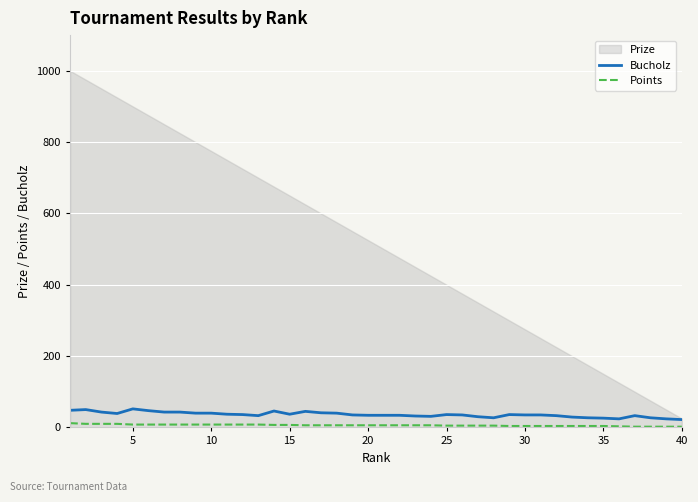

How many data points does each series have?

40